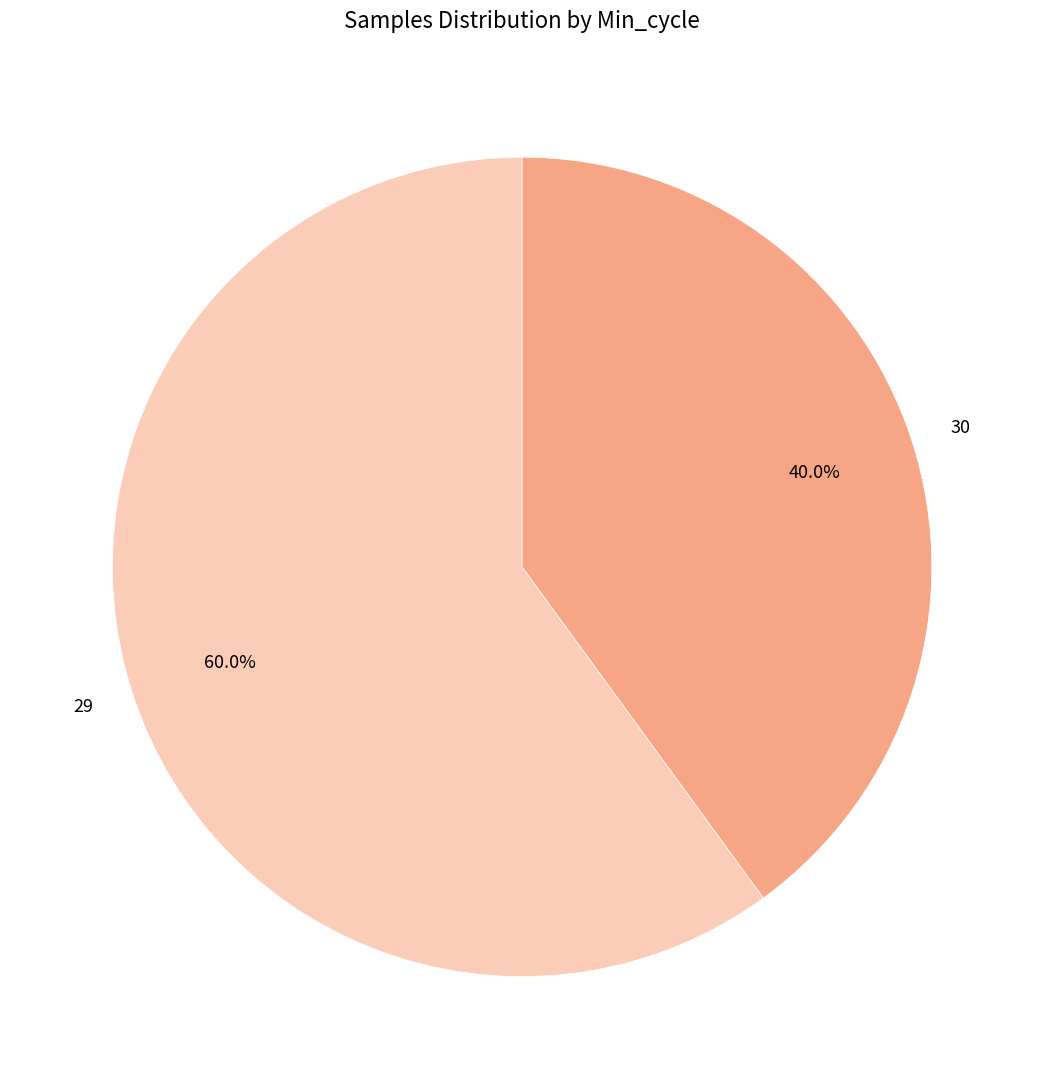

Is there any slice that represents more than half of the pie?

Yes